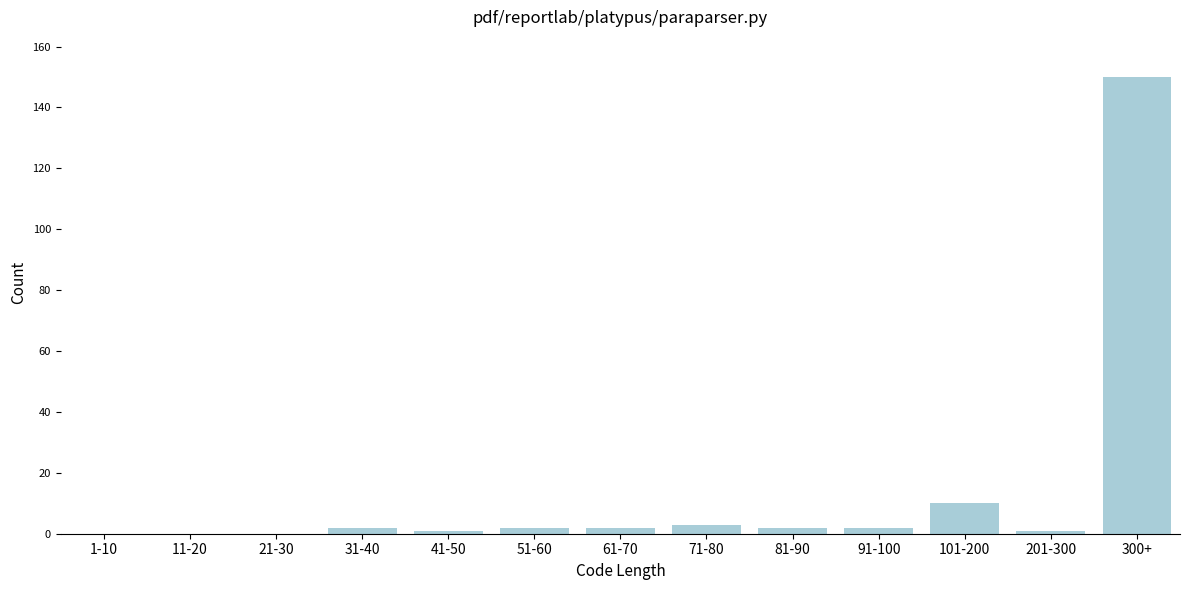

Reading right to left, what are all the values shown in this chart?

300+=150	201-300=1	101-200=10	91-100=2	81-90=2	71-80=3	61-70=2	51-60=2	41-50=1	31-40=2	21-30=0	11-20=0	1-10=0